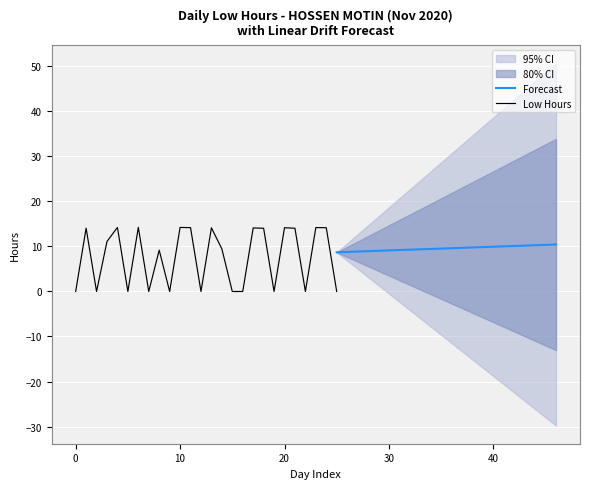

How many interior local valleys (lower than both neighbors) does the data have?

8